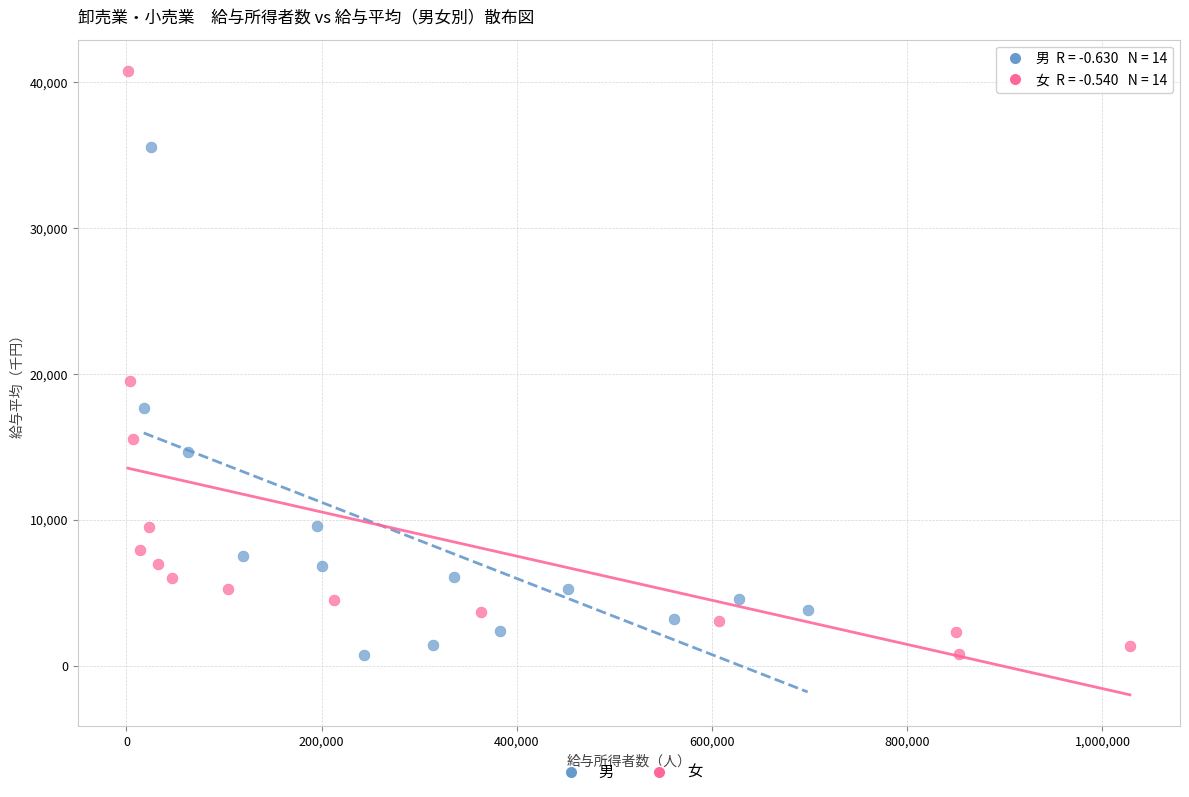

Which series contains the highest Y value?

女